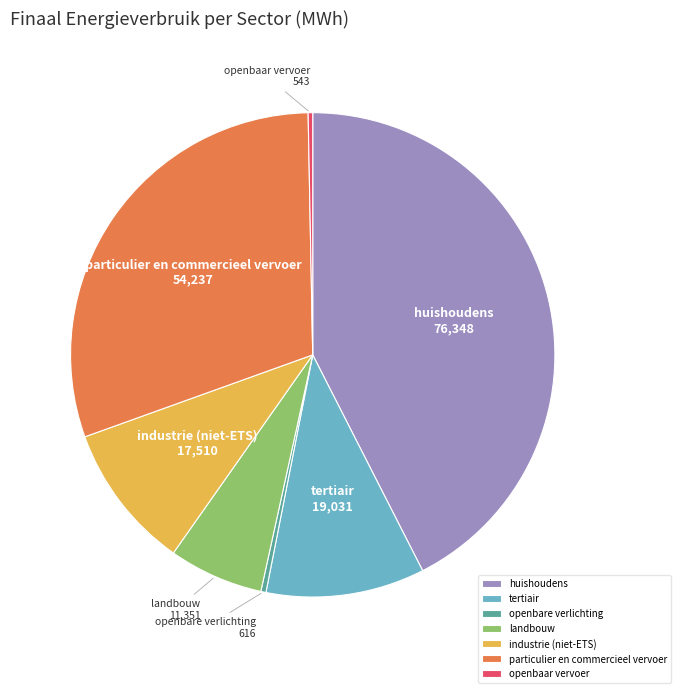

What is the largest slice in the pie chart?

huishoudens